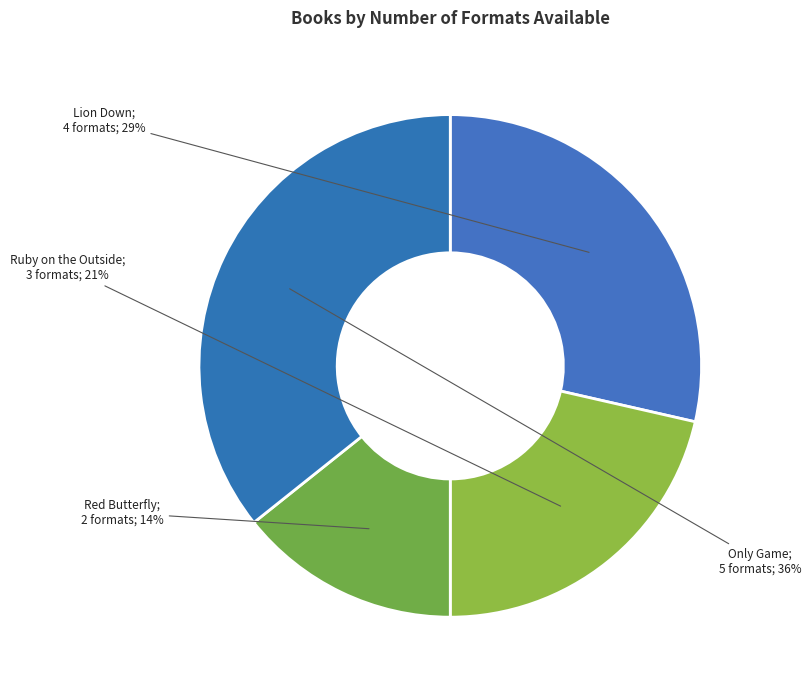

Is there any slice that represents more than half of the pie?

No